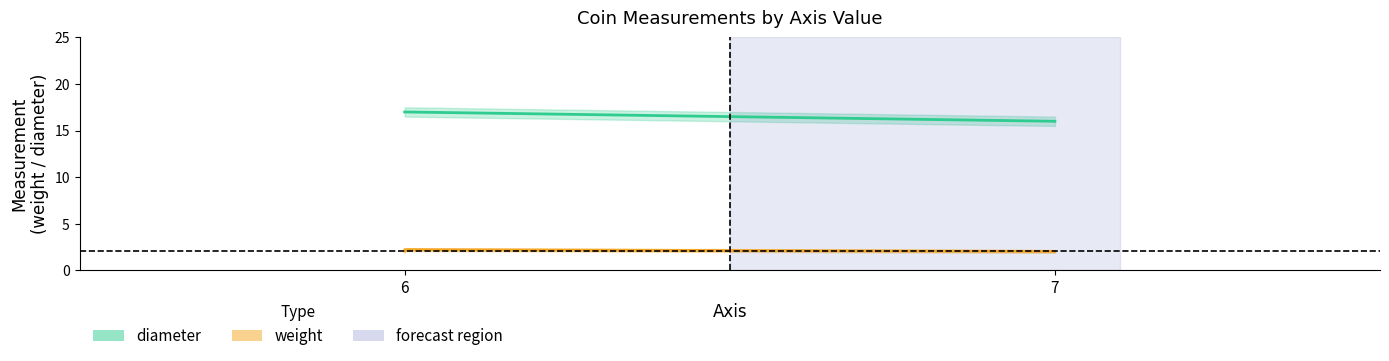

What are all the series names shown in the legend?

weight, diameter